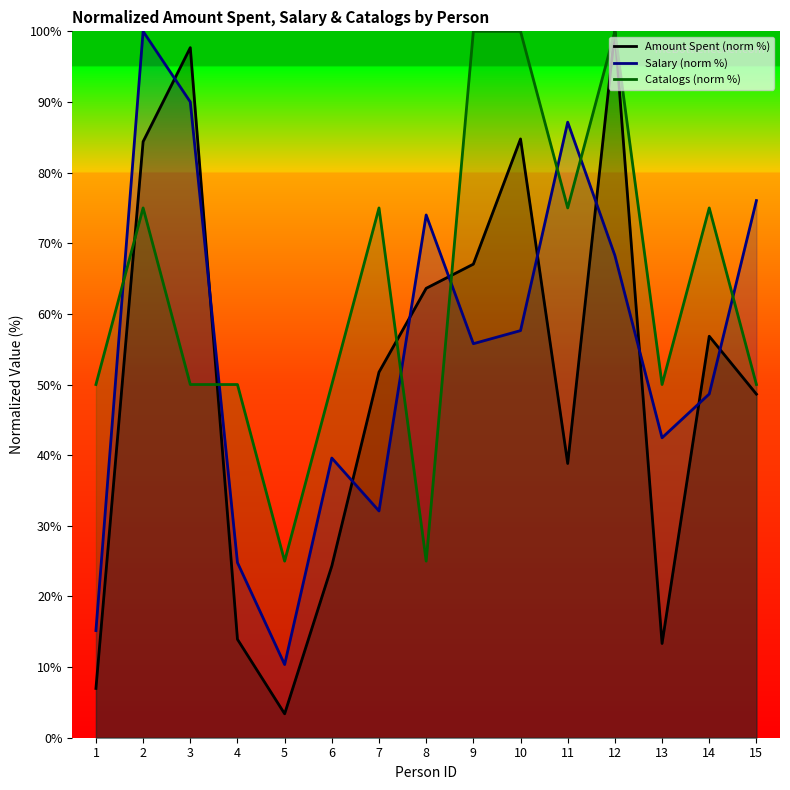

After their last crossing, which series has the higher values: Salary (norm %) or Amount Spent (norm %)?

Salary (norm %)